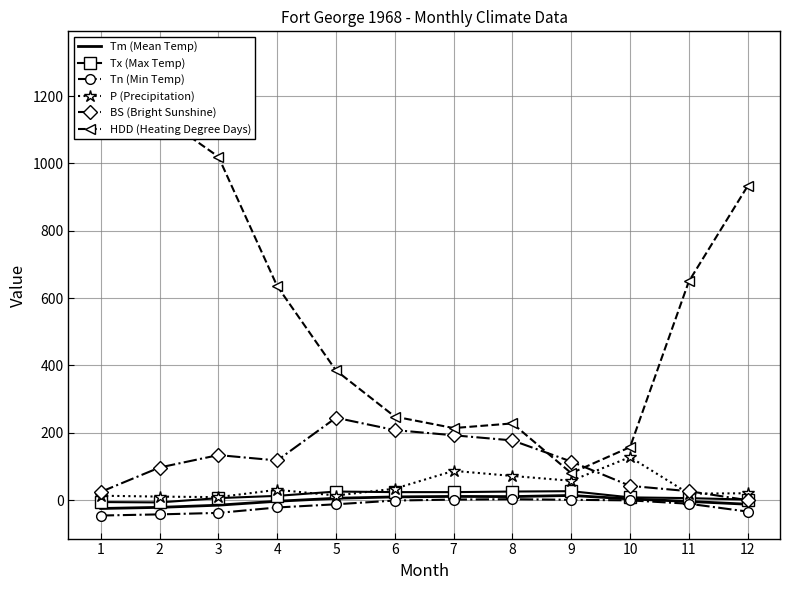

What is the spread (max minus min) of values at 10?

158.1